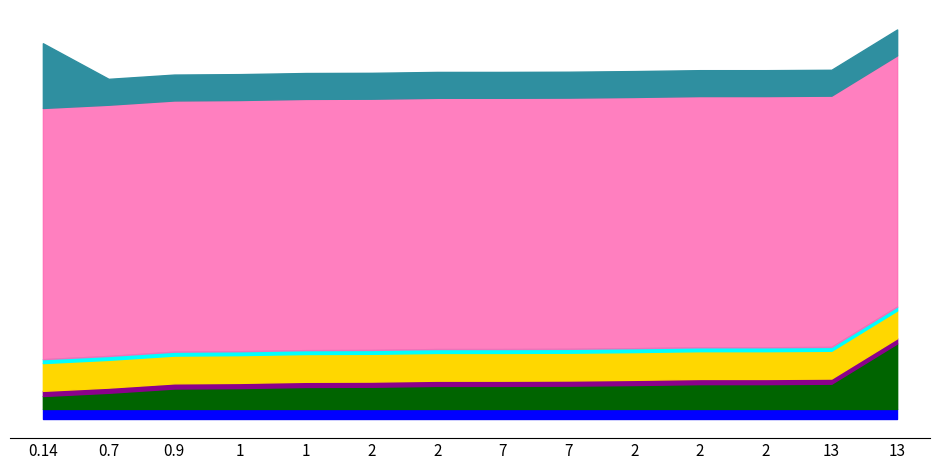

Does the chart have visible grid lines?

No